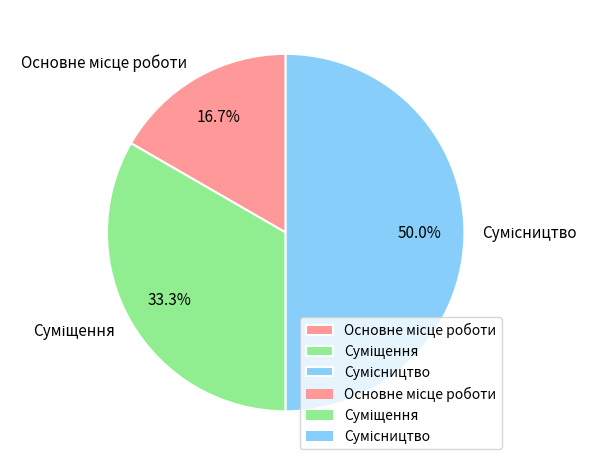

Is there any slice that represents more than half of the pie?

No